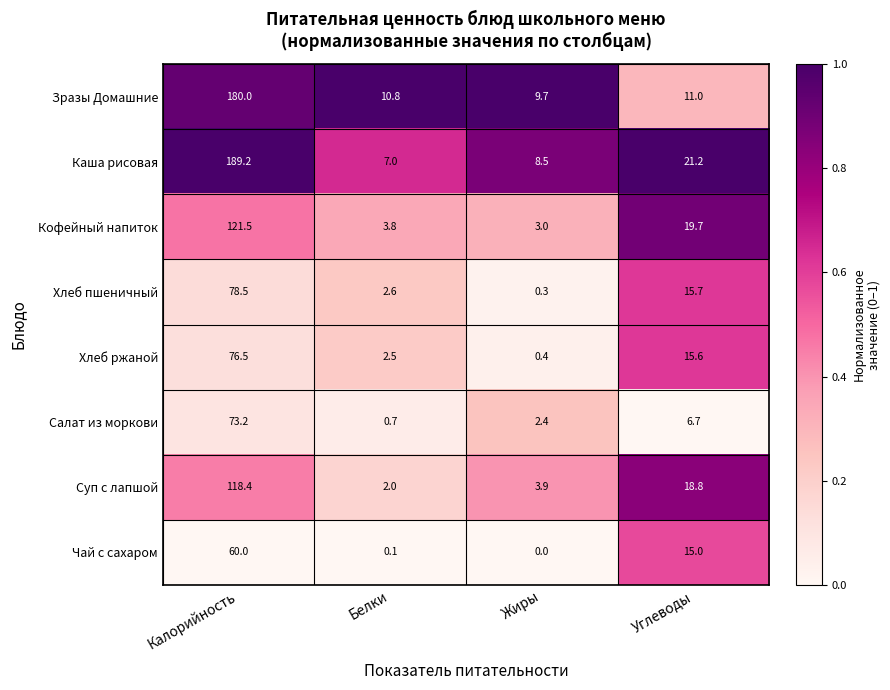

At which label is Кофейный напиток closest to 62?

Углеводы